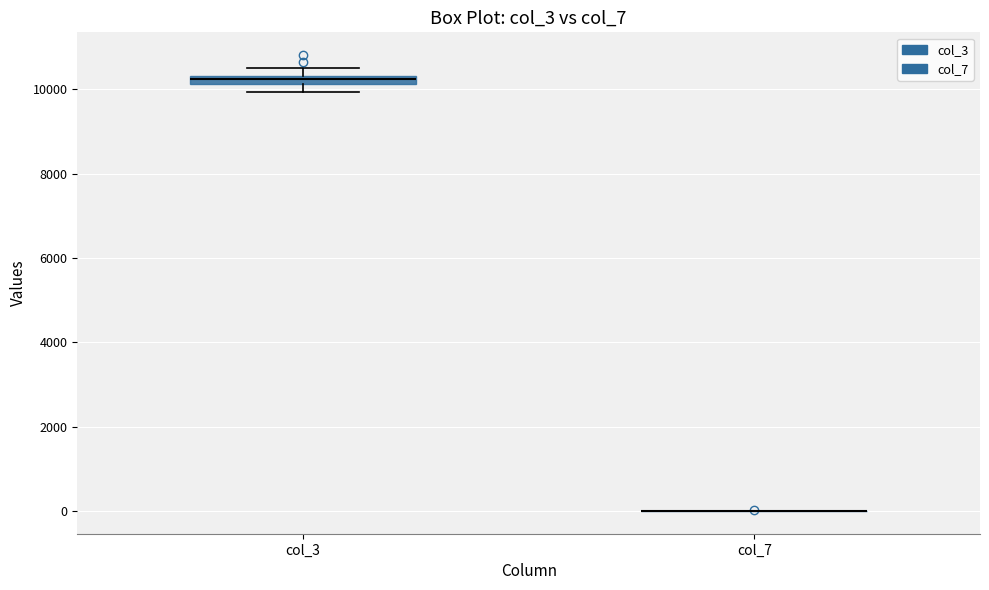

Where is the lower edge of the box for col_3 on the y-axis? The values are not printed on the chart, so give them approximately, as read against the axis.

10200